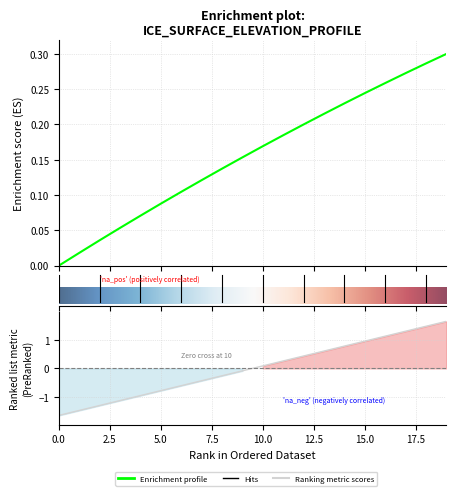

What is the maximum value for ELEVATION?

0.3